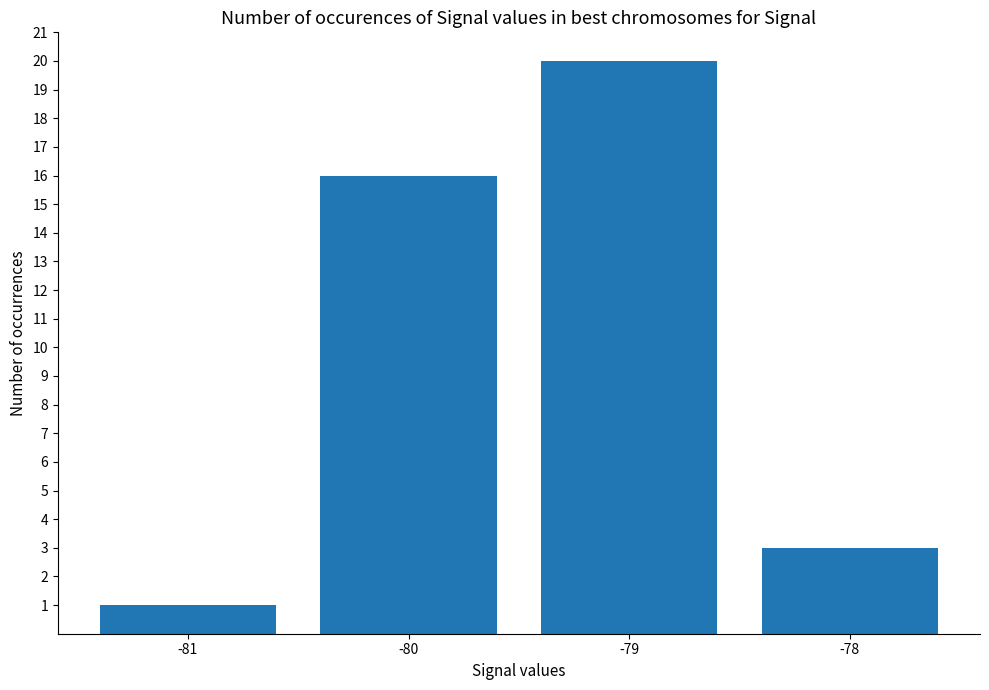

At which label is the value closest to 10?

-80